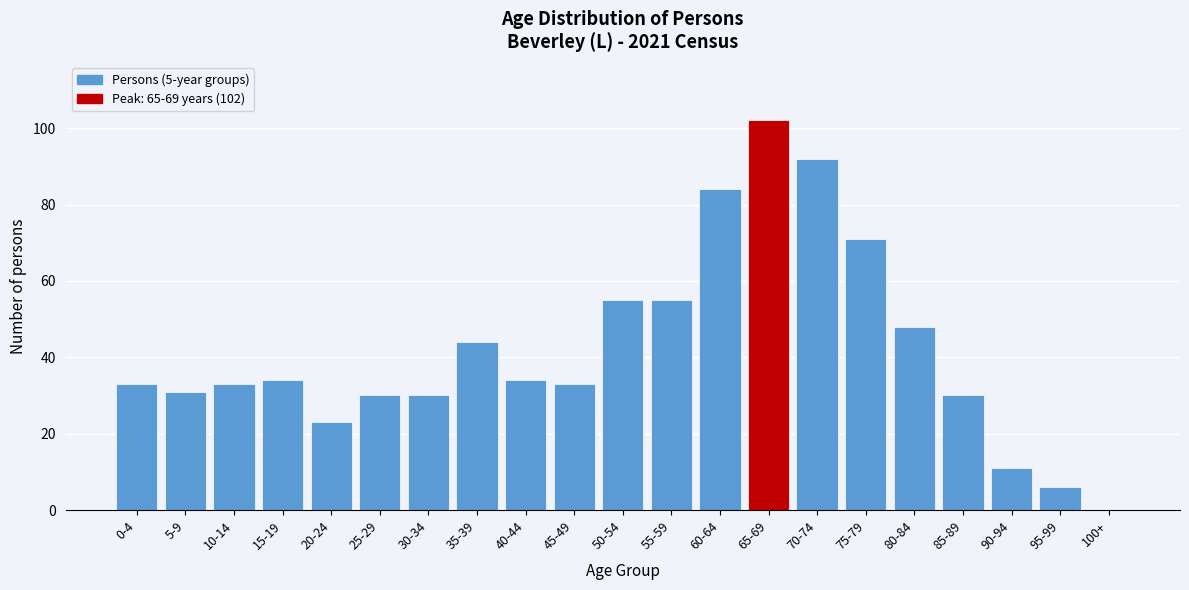

Is it true that the value at 85-89 is 30?

True